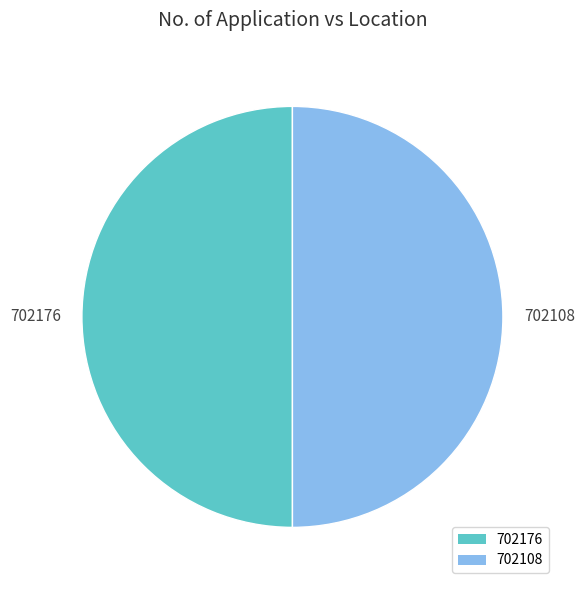

Is the sum of 702108 and 702176 greater than half?

Yes